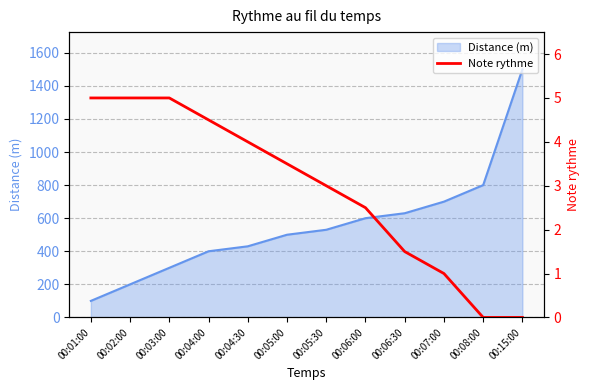

The chart shows a value of 2.5 at 00:06:00. True or false?

True